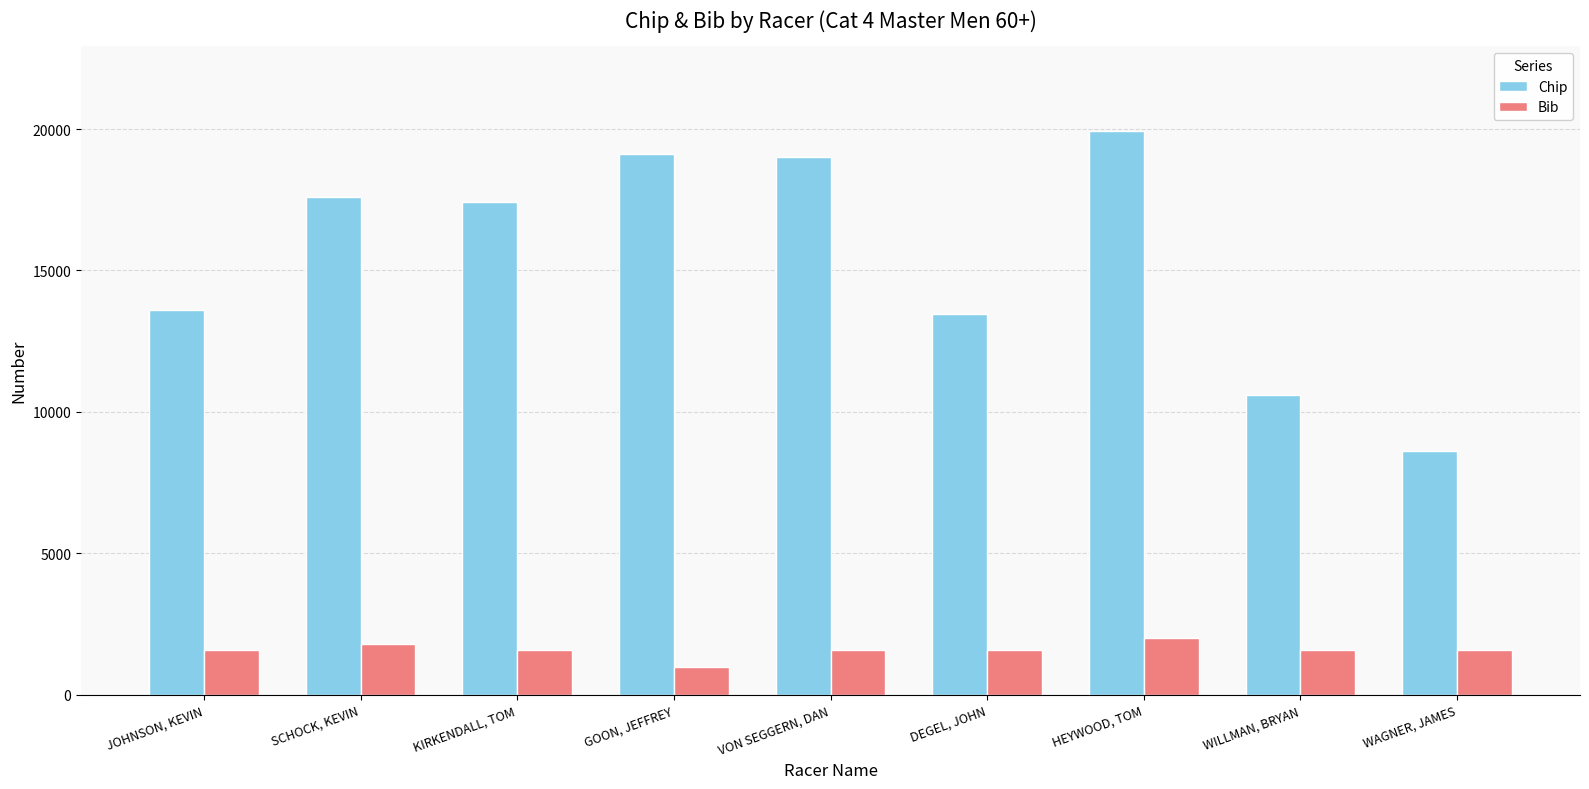

What is the label of the 9th bar from the right?

JOHNSON, KEVIN